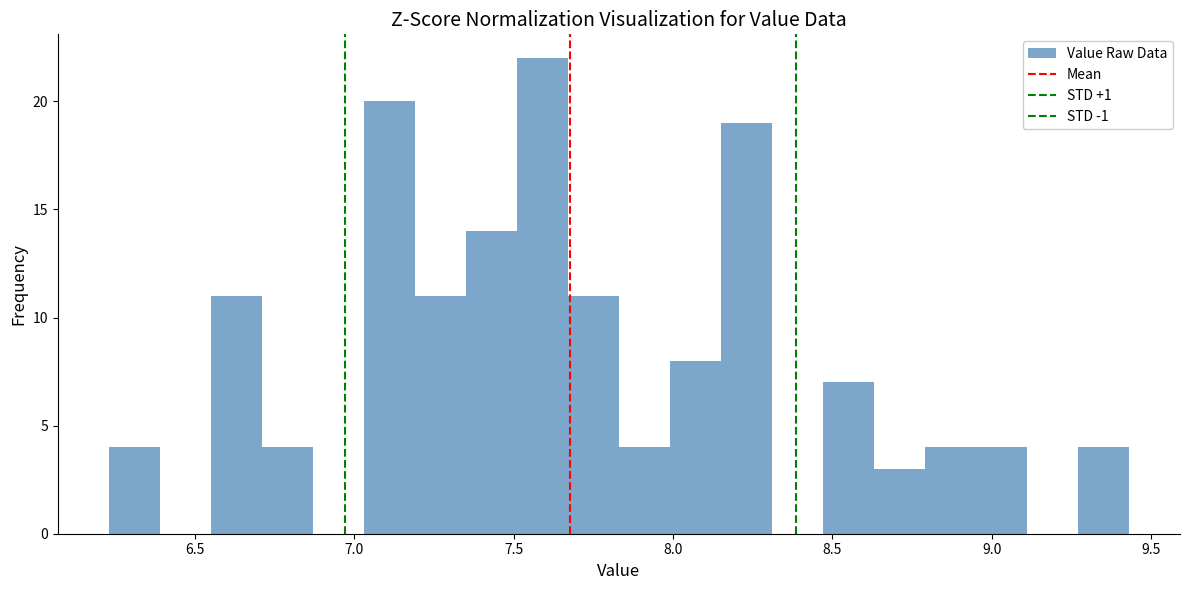

Read against the x-axis, roughly where is the centre of the tallest bar?

7.60